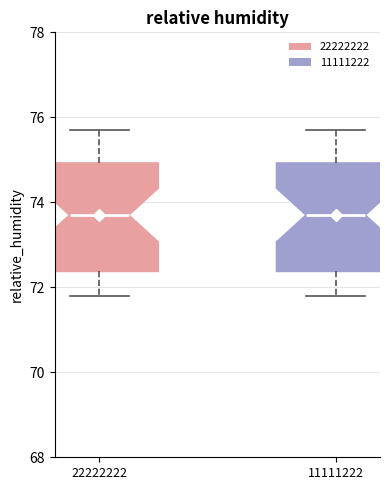

Where does the median line of the box at x = 11111222 sit on the y-axis? The values are not printed on the chart, so give them approximately, as read against the axis.

73.8